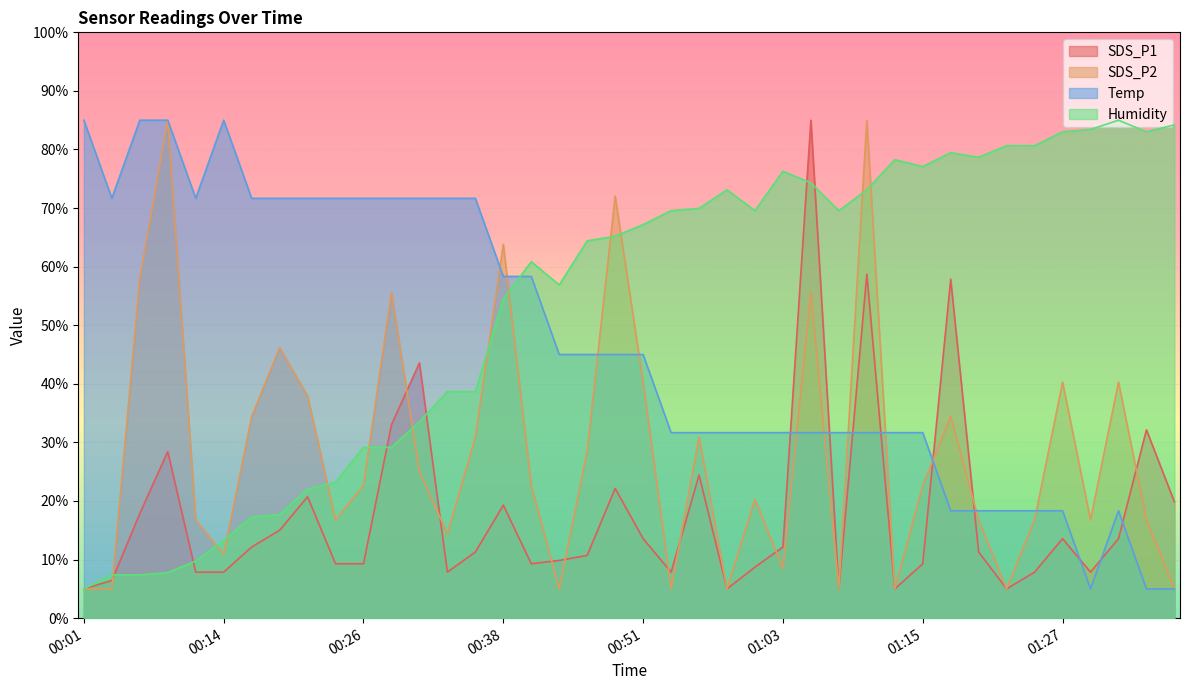

Reading left to right, what are all the values shown in this chart?

SDS_P1: 00:01=5.0	00:04=6.4	00:06=17.9	00:09=28.4	00:11=7.9	00:14=7.9	00:16=12.1	00:18=15.0	00:21=20.7	00:24=9.3	00:26=9.3	00:29=33.0	00:31=43.6	00:34=7.9	00:36=11.3	00:38=19.3	00:41=9.3	00:43=9.9	00:46=10.7	00:48=22.1	00:51=13.6	00:53=7.9	00:56=24.4	00:58=5.0	01:01=8.7	01:03=12.1	01:06=85.0	01:08=5.0	01:10=58.7	01:13=5.0	01:15=9.3	01:18=57.9	01:20=11.3	01:23=5.0	01:25=7.9	01:27=13.6	01:30=7.9	01:32=13.6	01:35=32.1	01:37=19.9
SDS_P2: 00:01=5.0	00:04=5.0	00:06=57.9	00:09=85.0	00:11=16.8	00:14=10.9	00:16=34.4	00:18=46.2	00:21=37.9	00:24=16.8	00:26=22.6	00:29=55.6	00:31=25.0	00:34=14.4	00:36=30.9	00:38=63.8	00:41=22.6	00:43=5.0	00:46=28.5	00:48=72.1	00:51=40.3	00:53=5.0	00:56=30.9	00:58=5.0	01:01=20.3	01:03=8.5	01:06=55.6	01:08=5.0	01:10=85.0	01:13=5.0	01:15=22.6	01:18=34.4	01:20=16.8	01:23=5.0	01:25=16.8	01:27=40.3	01:30=16.8	01:32=40.3	01:35=16.8	01:37=5.0
Temp: 00:01=85.0	00:04=71.7	00:06=85.0	00:09=85.0	00:11=71.7	00:14=85.0	00:16=71.7	00:18=71.7	00:21=71.7	00:24=71.7	00:26=71.7	00:29=71.7	00:31=71.7	00:34=71.7	00:36=71.7	00:38=58.3	00:41=58.3	00:43=45.0	00:46=45.0	00:48=45.0	00:51=45.0	00:53=31.7	00:56=31.7	00:58=31.7	01:01=31.7	01:03=31.7	01:06=31.7	01:08=31.7	01:10=31.7	01:13=31.7	01:15=31.7	01:18=18.3	01:20=18.3	01:23=18.3	01:25=18.3	01:27=18.3	01:30=5.0	01:32=18.3	01:35=5.0	01:37=5.0
Humidity: 00:01=5.0	00:04=7.4	00:06=7.4	00:09=7.8	00:11=9.8	00:14=13.3	00:16=17.3	00:18=17.7	00:21=22.0	00:24=23.2	00:26=29.2	00:29=29.2	00:31=33.5	00:34=38.7	00:36=38.7	00:38=54.5	00:41=60.8	00:43=56.9	00:46=64.4	00:48=65.2	00:51=67.2	00:53=69.6	00:56=70.0	00:58=73.1	01:01=69.6	01:03=76.3	01:06=74.3	01:08=69.6	01:10=73.1	01:13=78.3	01:15=77.1	01:18=79.5	01:20=78.7	01:23=80.6	01:25=80.6	01:27=83.0	01:30=83.4	01:32=85.0	01:35=83.0	01:37=84.2